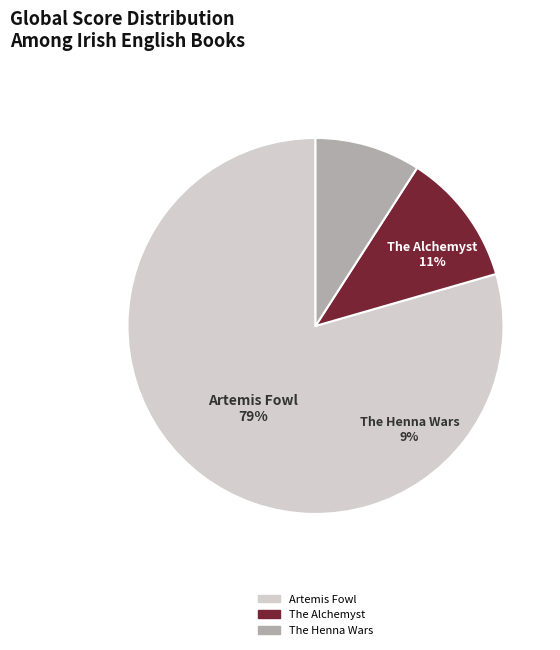

Which slice is the largest?

Artemis Fowl